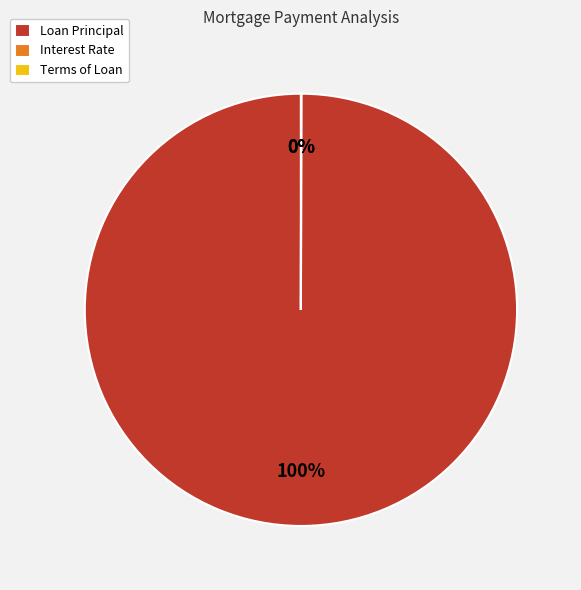

To the nearest percent, what portion does Loan Principal represent?

100%